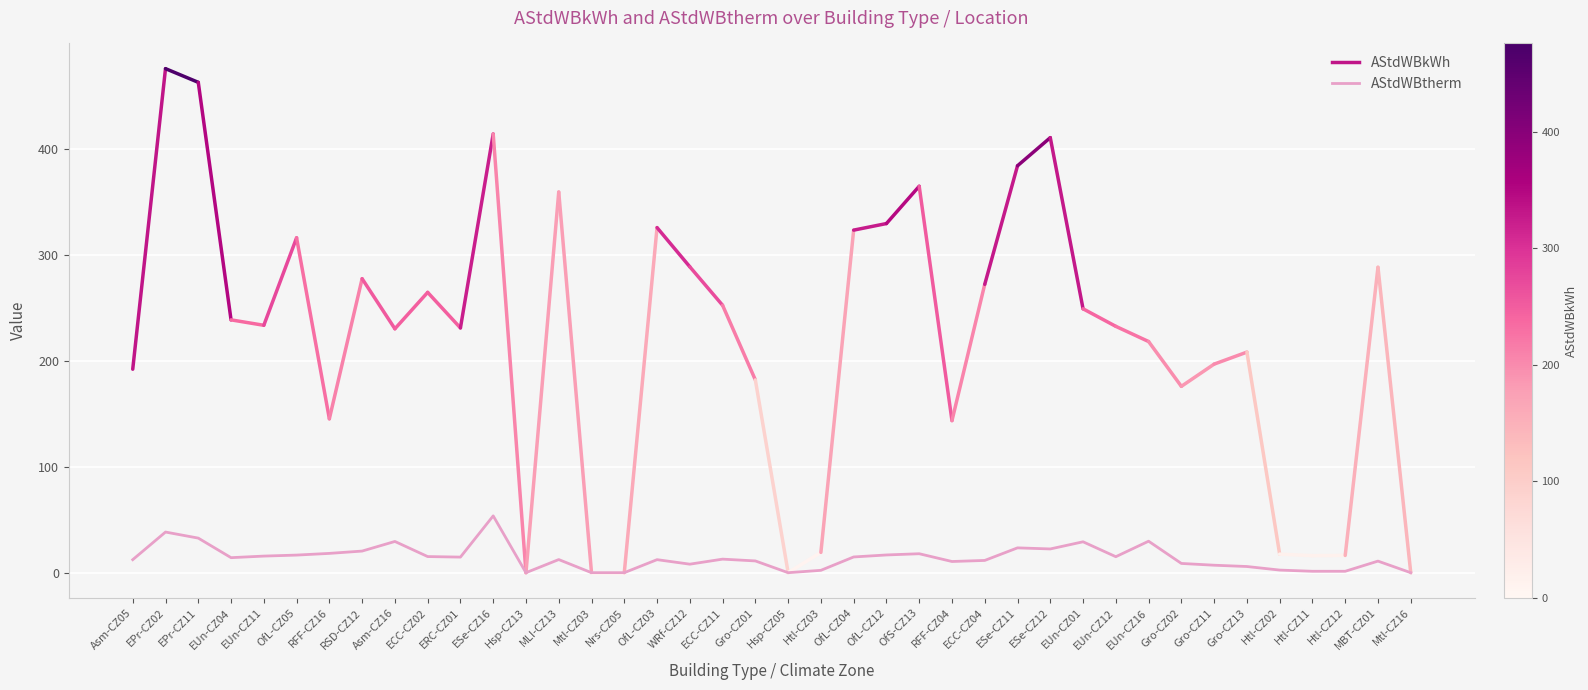

What is the ratio of the value at Htl-CZ02 to the value at Gro-CZ02?

0.3